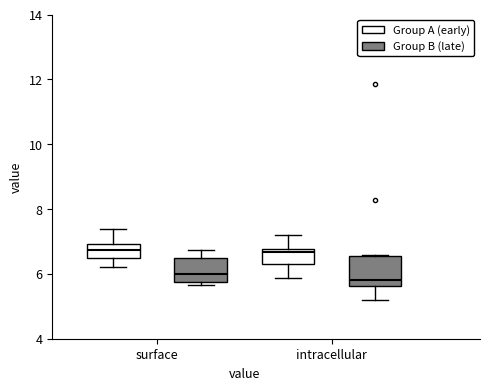

Reading left to right, transcribe this box plot: for each box, give where its median line is, the range the box spans, and where its two whiskers end, as read against the y-axis. The values are not printed on the chart, so give them approximately, as read against the axis.

surface (Group A (early)): median 6.8, box 6.4 to 7.0, whiskers 6.2 to 7.4
surface (Group B (late)): median 6.0, box 5.8 to 6.4, whiskers 5.6 to 6.8
intracellular (Group A (early)): median 6.6, box 6.2 to 6.8, whiskers 5.8 to 7.2
intracellular (Group B (late)): median 5.8, box 5.6 to 6.6, whiskers 5.2 to 6.6